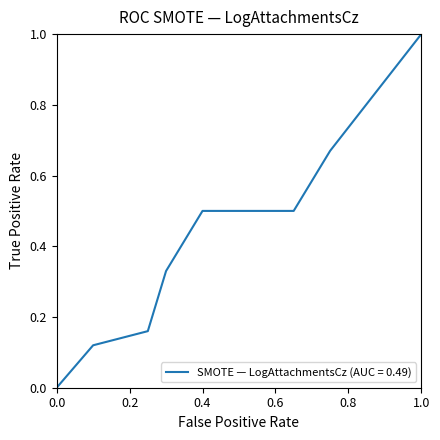

What is the greatest value displayed?

1.0